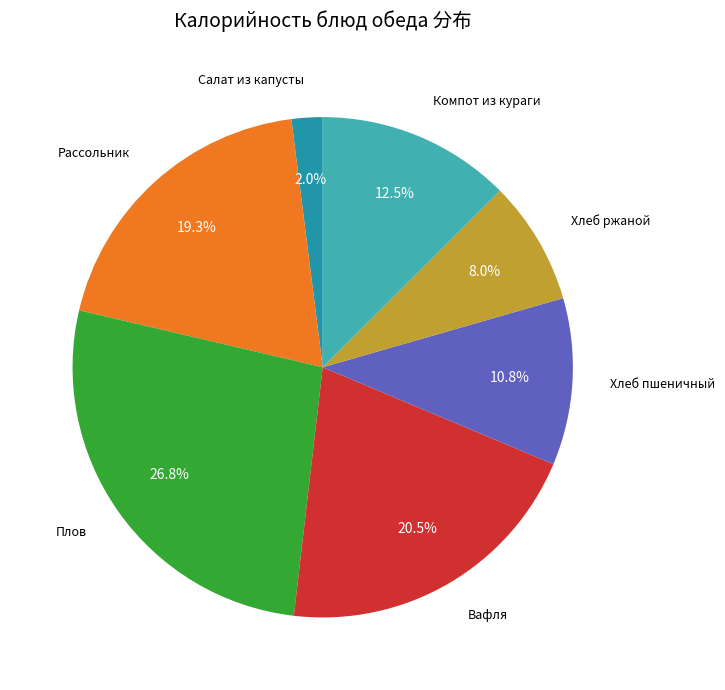

Does any single category account for the majority?

No